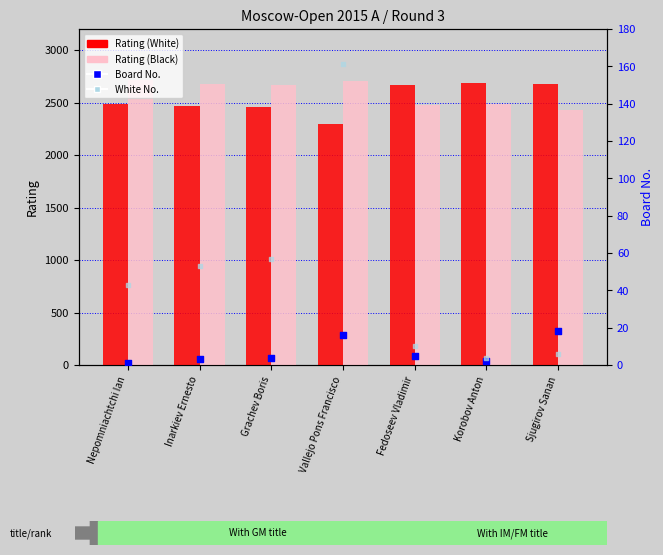

At which category is the sum across all series the highest?

Nepomniachtchi Ian